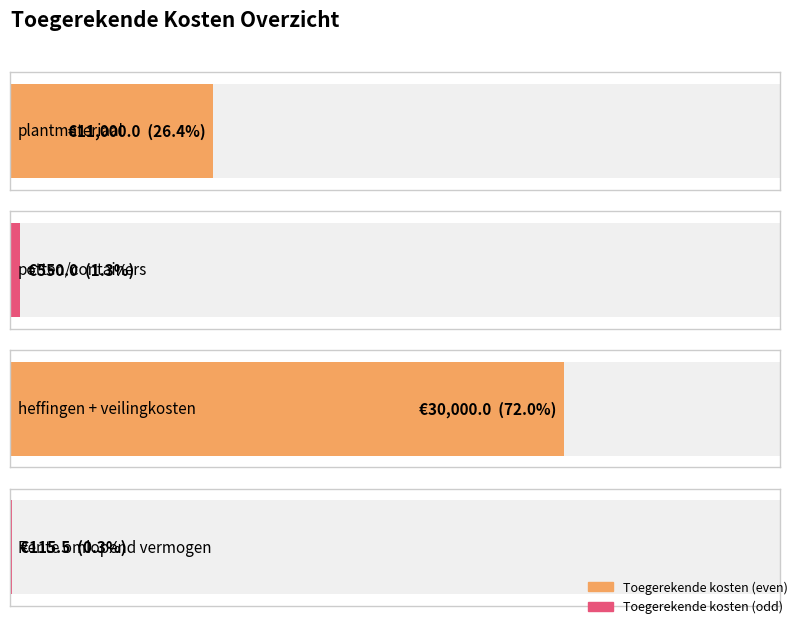

What position from the left is plantmateriaal?

1